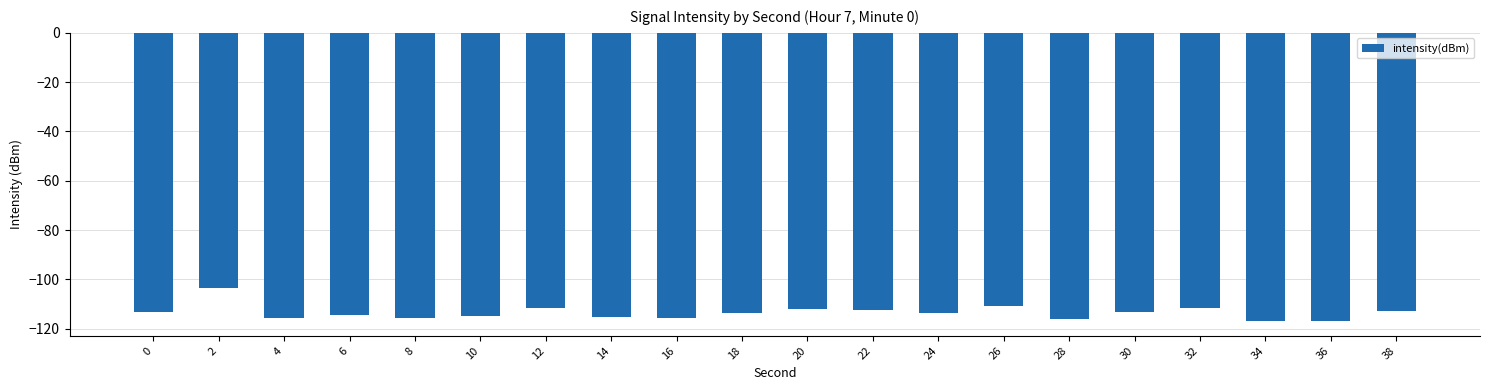

The chart shows a value of -114.9 at 10. True or false?

True